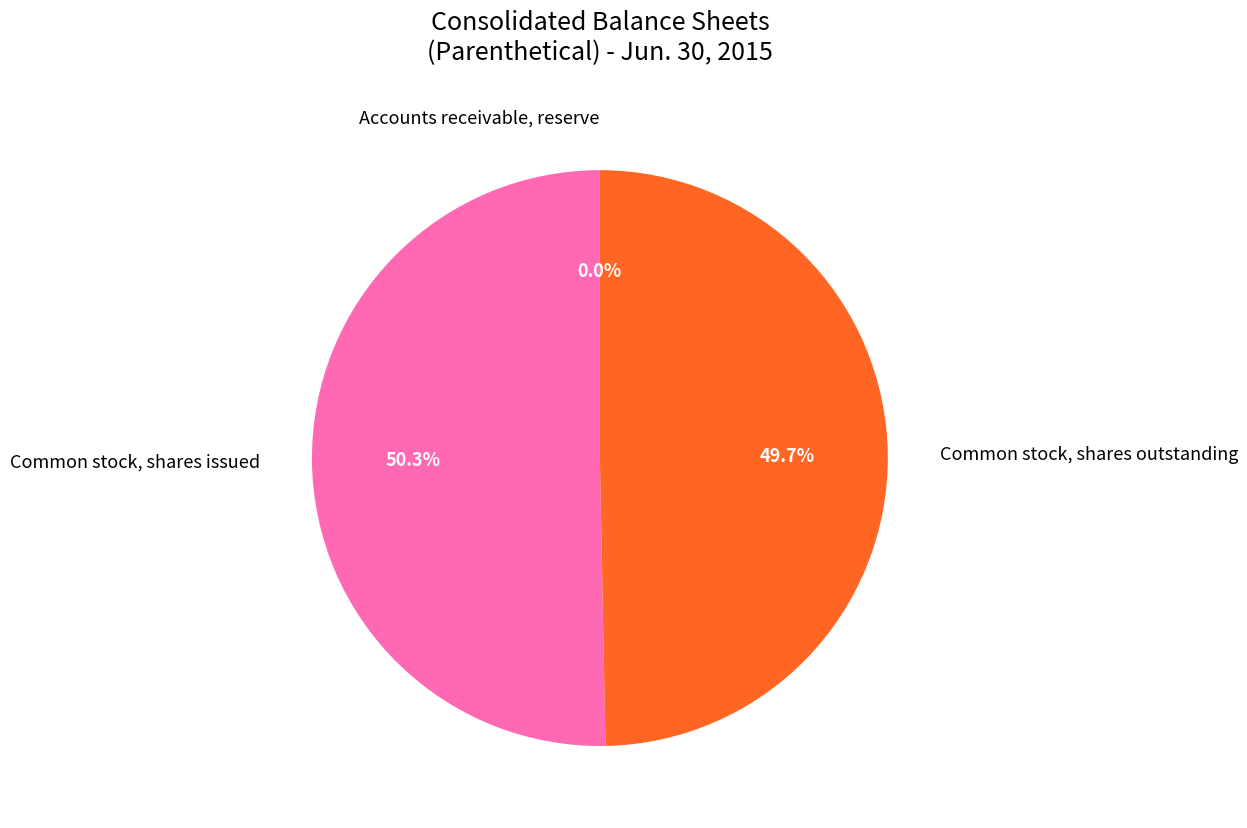

Do Common stock, shares outstanding and Common stock, shares issued together represent more than half of the pie?

Yes